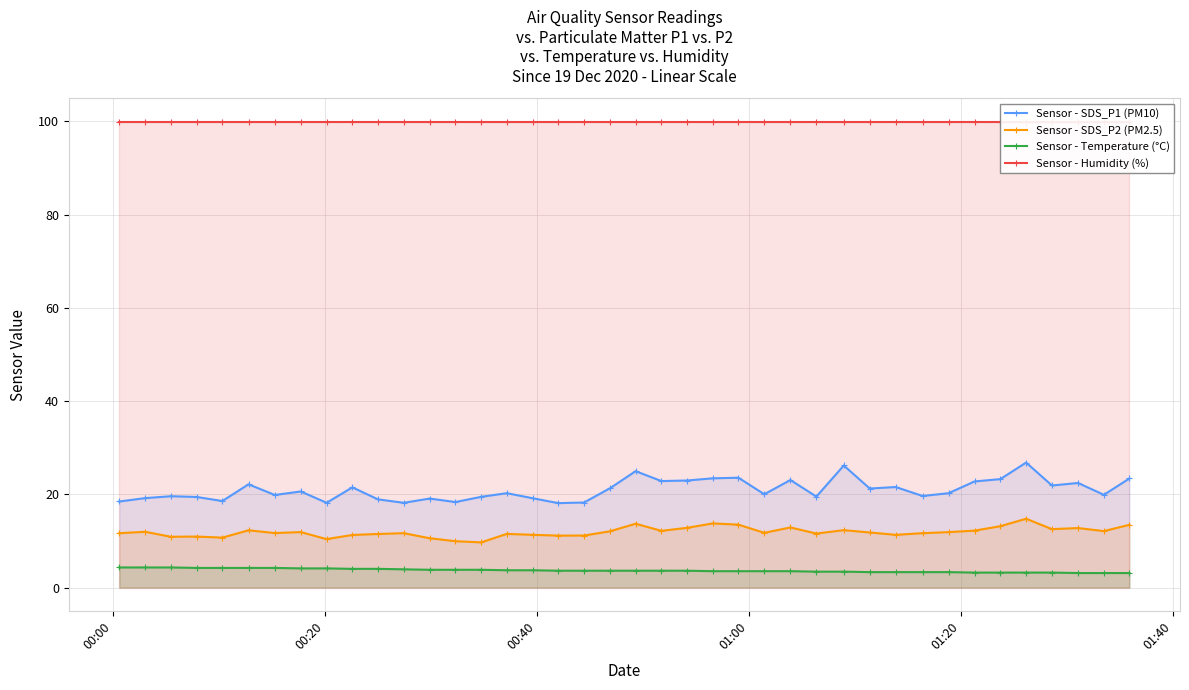

What is the difference between the maximum and second lowest values in the Sensor - SDS_P2 (PM2.5) series?

4.8